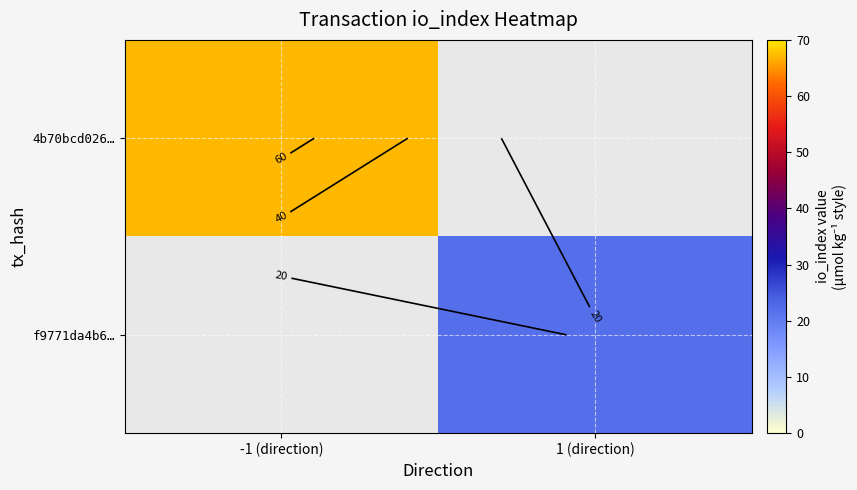

Is the value of f9771da4b6… at 1 (direction) greater than the value of 4b70bcd026… at -1 (direction)?

No